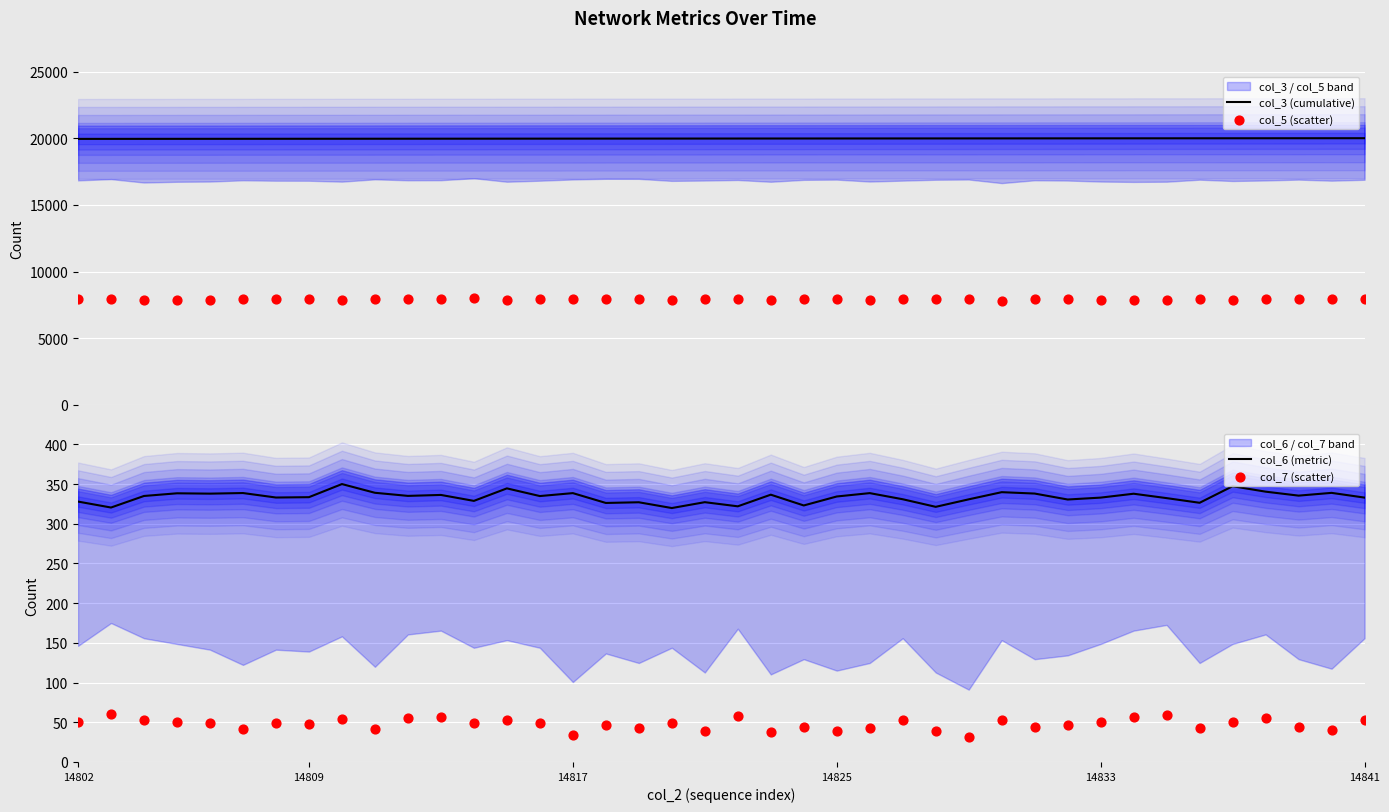

At how many categories does at least one series exceed 19972?

21